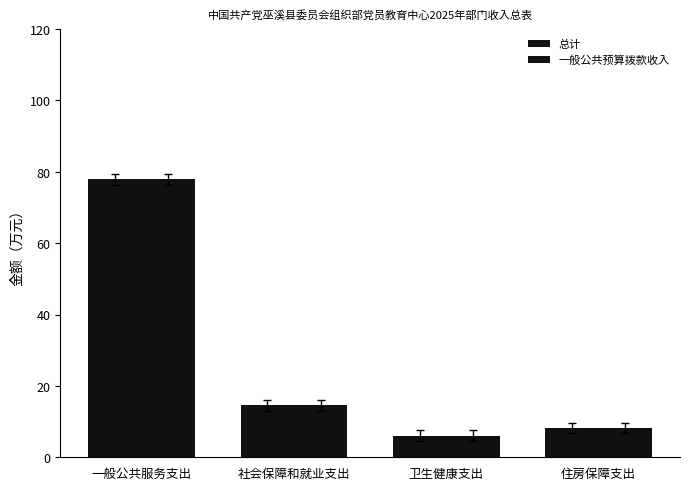

What is the value of the 总计 bar at the 2nd from the left?

14.6